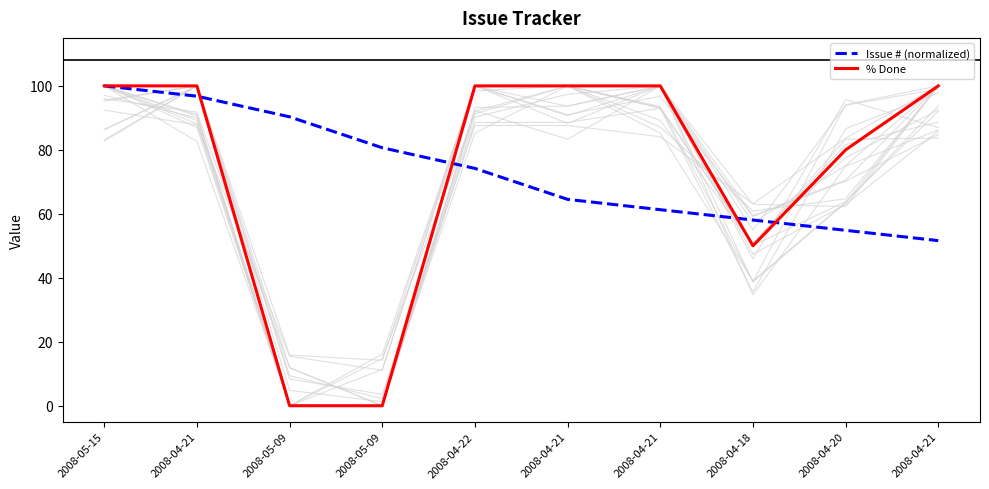

What is the approximate value of Issue # (normalized) at 2008-05-09?

90.3